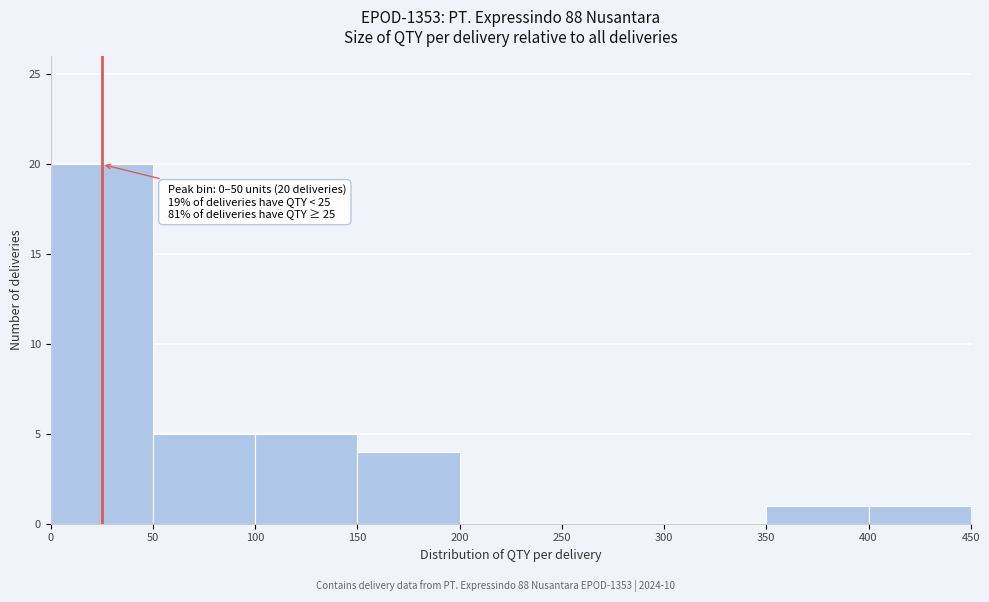

Over which range of the x-axis is the bar tallest?

0 to 50